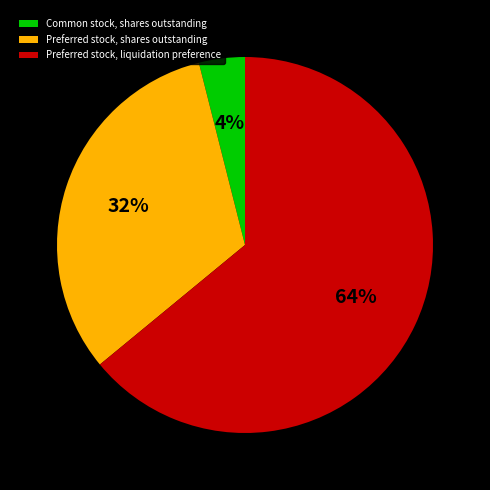

What percentage is the Preferred stock, shares outstanding slice, to the nearest percent?

32%